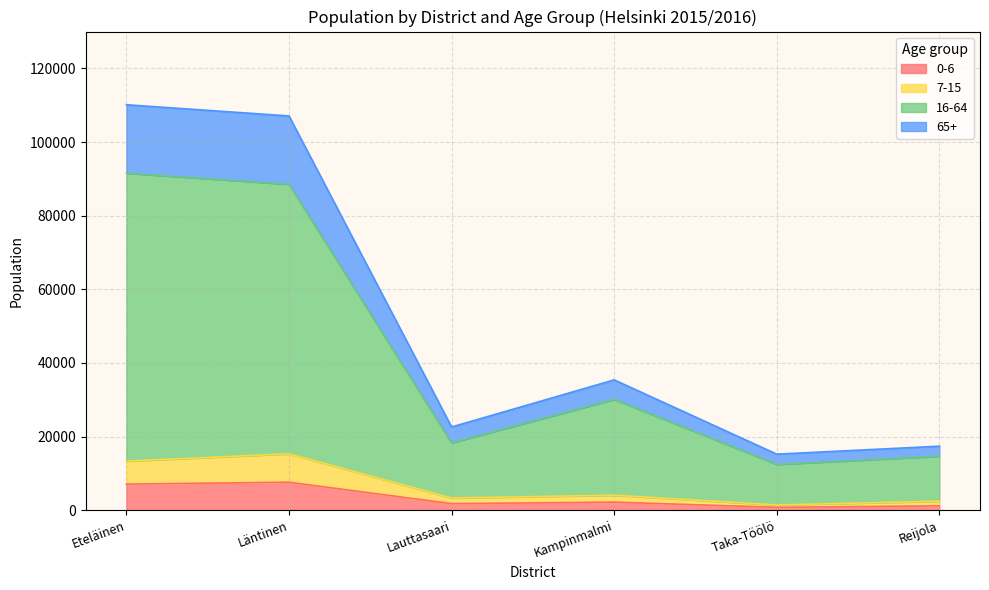

True or false: 7-15 and 65+ cross at least once.

False